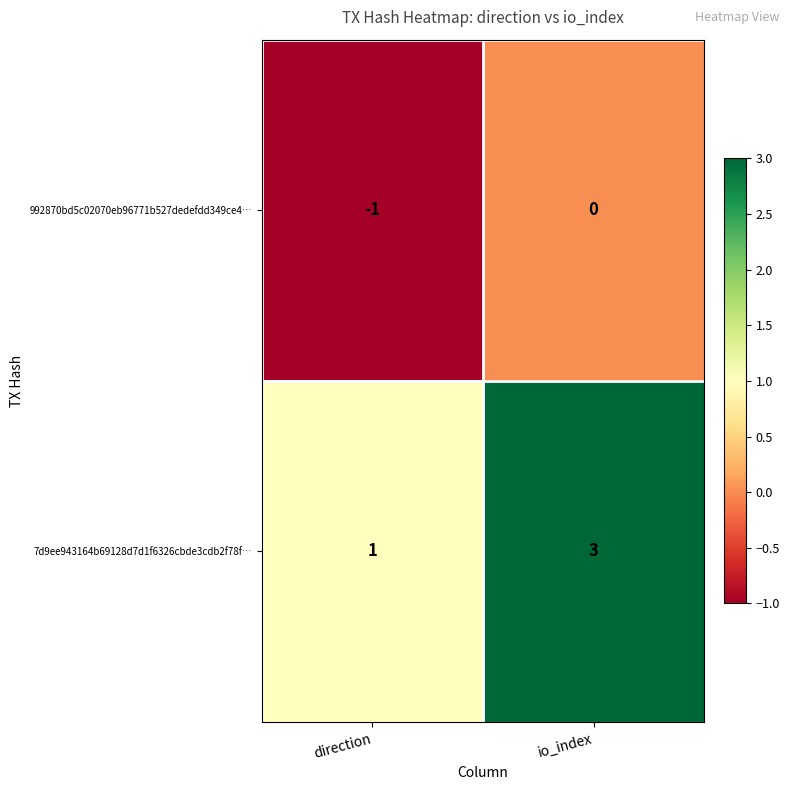

At which label is 992870bd5c02070eb96771b527dedefdd349ce4… closest to 0?

io_index